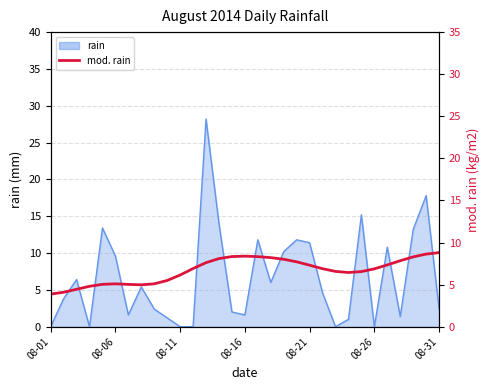

Does the chart have visible grid lines?

Yes